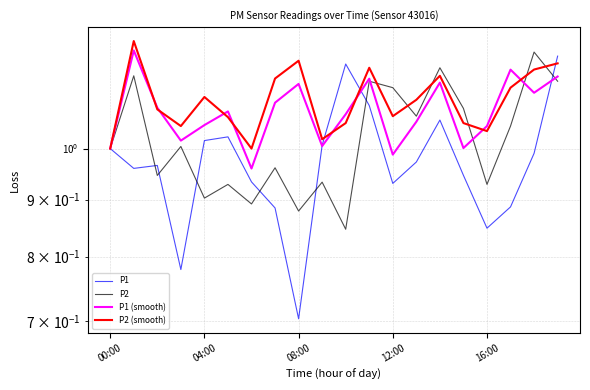

Reading right to left, transcribe all the data shown in this chart.

P1: 1.2	1.0	0.9	0.8	0.9	1.1	1.0	0.9	1.1	1.2	1.0	0.7	0.9	0.9	1.0	1.0	0.8	1.0	1.0	1.0
P2: 1.1	1.2	1.0	0.9	1.1	1.2	1.1	1.1	1.1	0.8	0.9	0.9	1.0	0.9	0.9	0.9	1.0	0.9	1.2	1.0
P1 (smooth): 1.2	1.1	1.2	1.0	1.0	1.1	1.1	1.0	1.2	1.1	1.0	1.1	1.1	1.0	1.1	1.0	1.0	1.1	1.2	1.0
P2 (smooth): 1.2	1.2	1.1	1.0	1.1	1.2	1.1	1.1	1.2	1.1	1.0	1.2	1.2	1.0	1.1	1.1	1.0	1.1	1.2	1.0